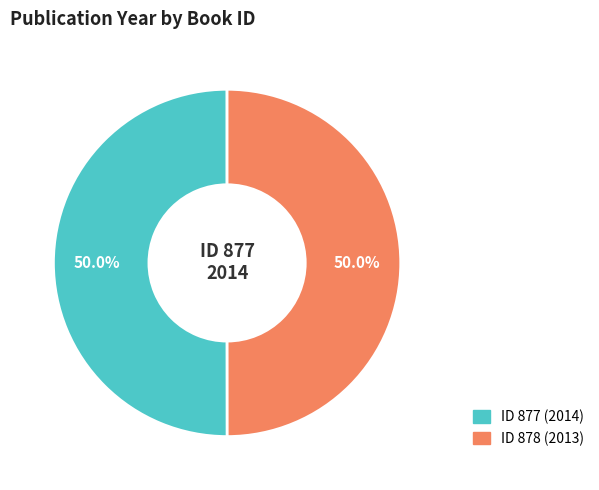

What is the ratio of the value at ID 878 (2013) to the value at ID 877 (2014)?

1.0